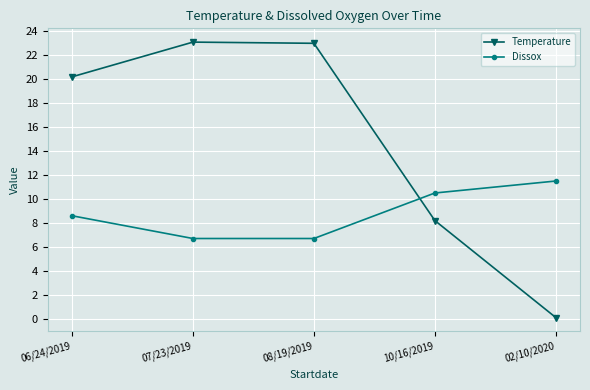

At which category does the chart reach its minimum across all series?

02/10/2020